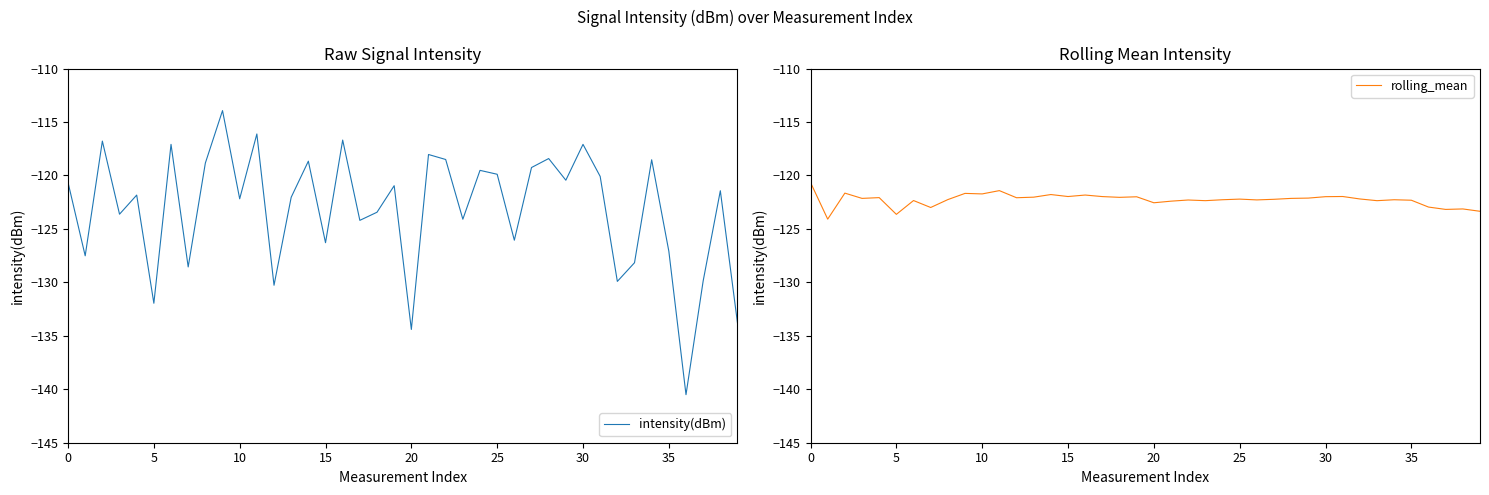

List the series in order of their peak value, lowest first.

rolling_mean, intensity(dBm)